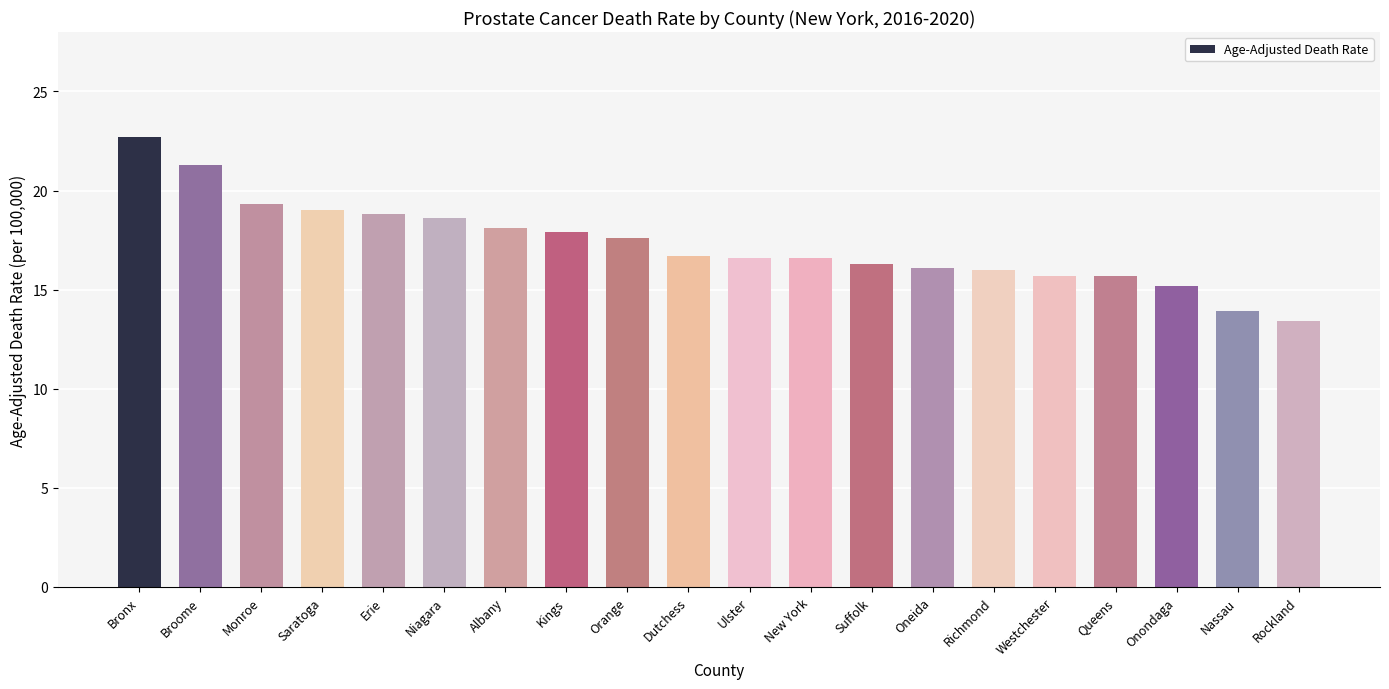

The value at Albany is 18.1. True or false?

True